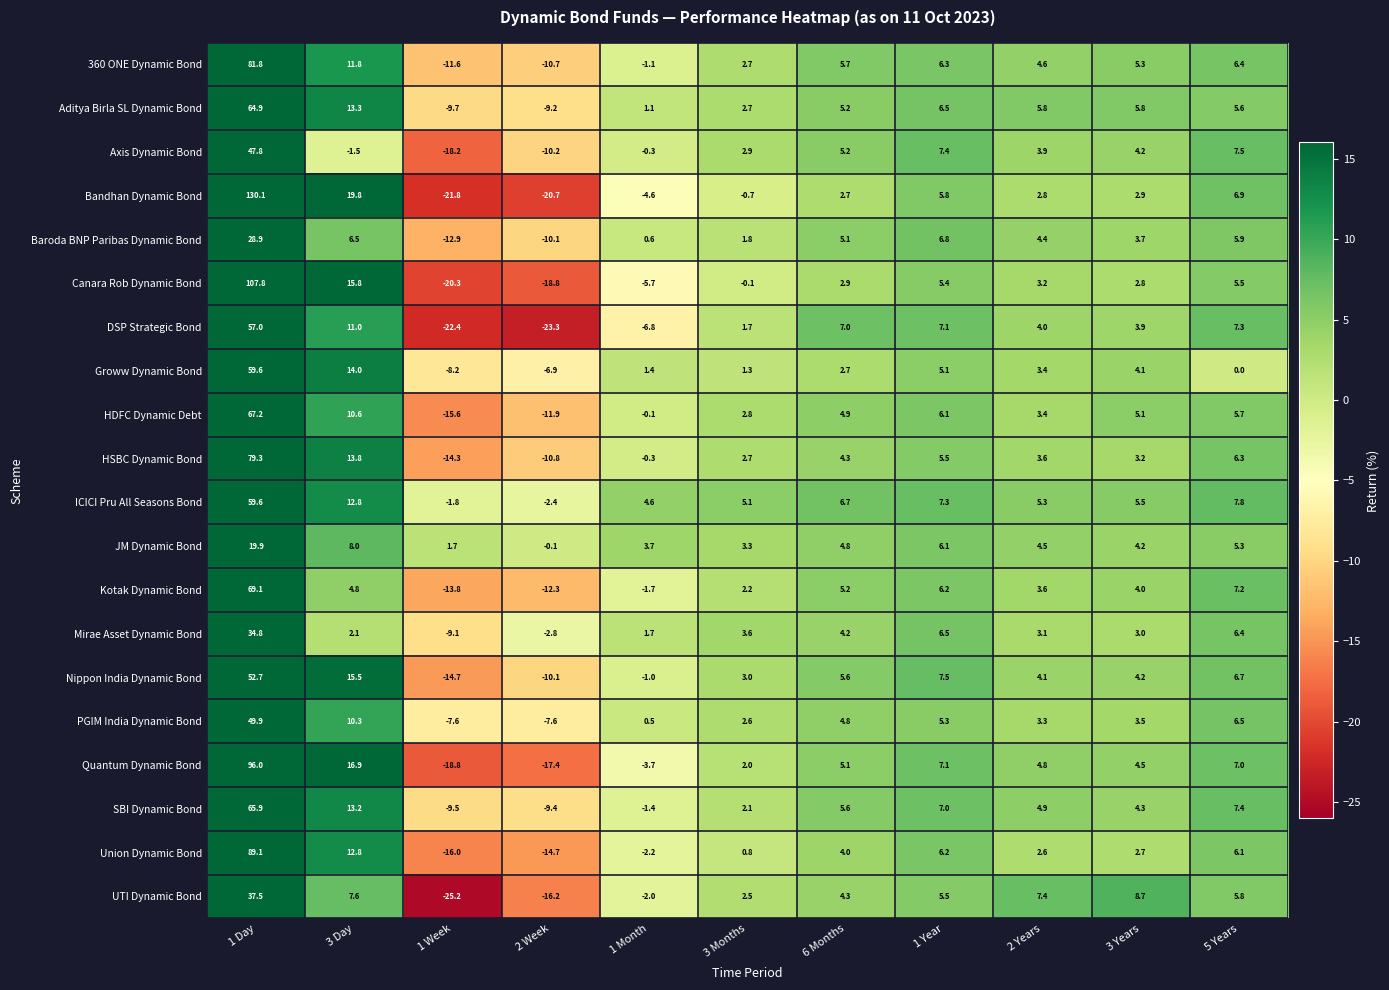

Which category has the highest value across all series?

1 Day